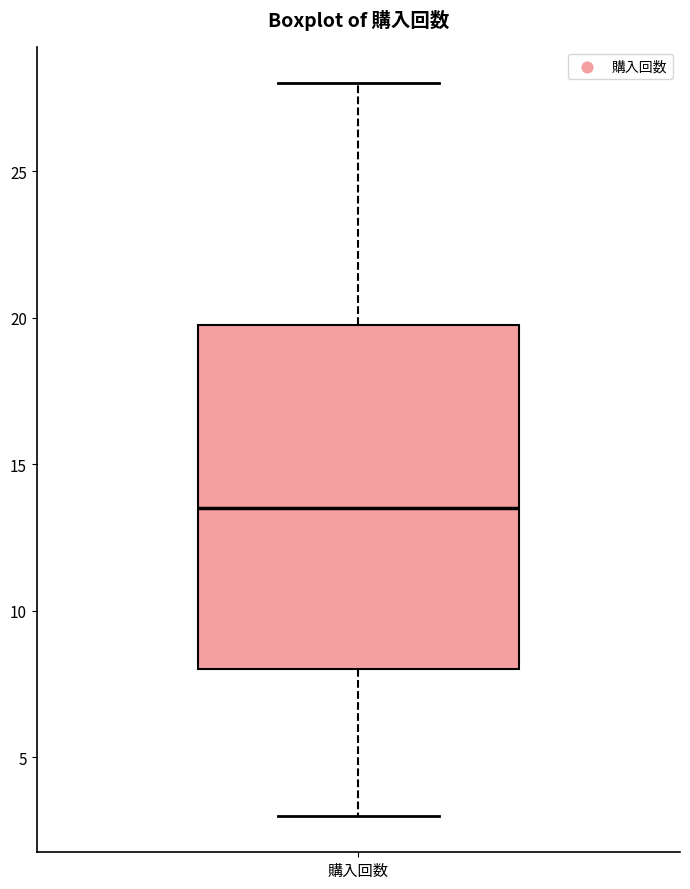

Transcribe this box plot: give where the median line is, the range the box spans, and where the two whiskers end, as read against the y-axis. The values are not printed on the chart, so give them approximately, as read against the axis.

median 13.5, box 8.0 to 20.0, whiskers 3.0 to 28.0